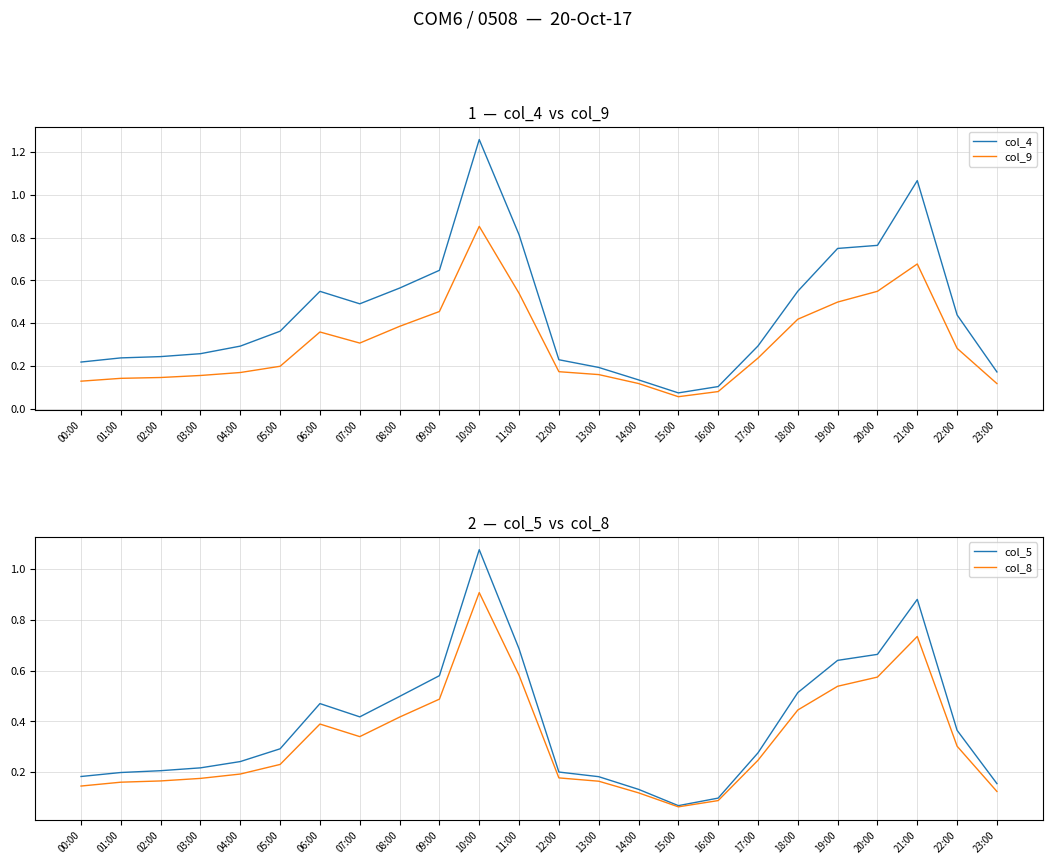

The value of col_9 at 04:00 is 0.2. True or false?

True